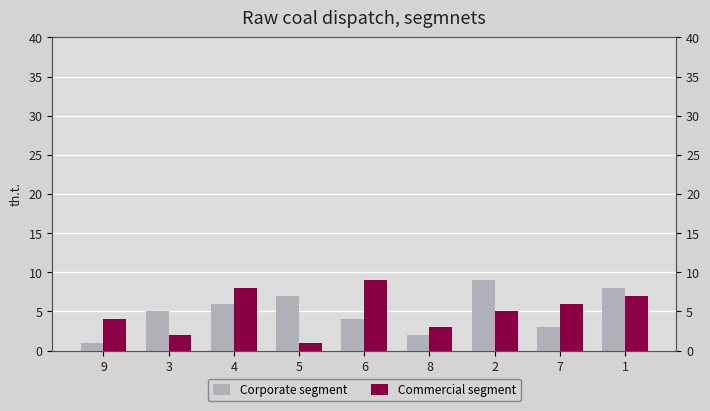

What is the label of the 6th bar from the left?

8